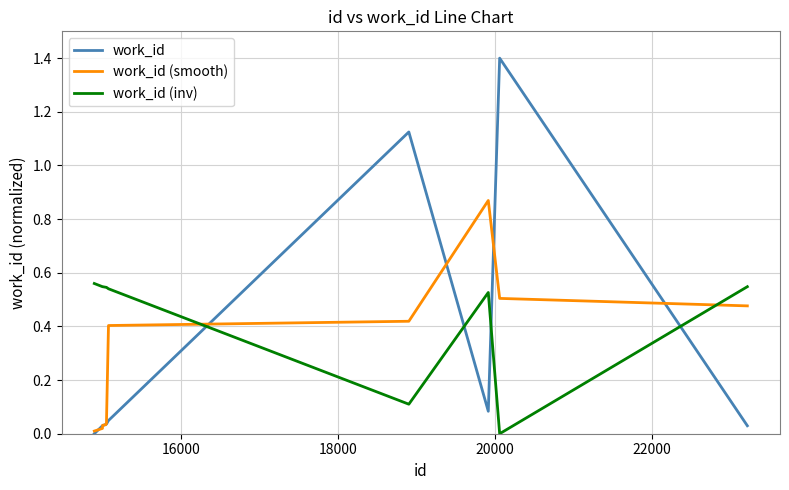

Which series has the widest spread of values?

work_id